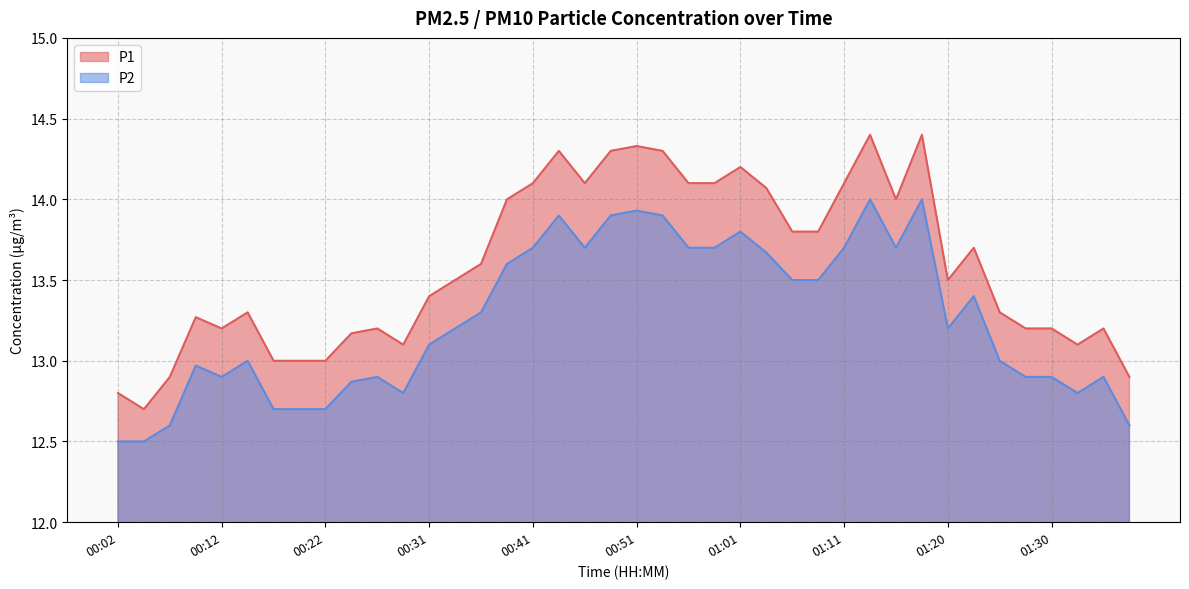

What position from the left is 01:38?

40